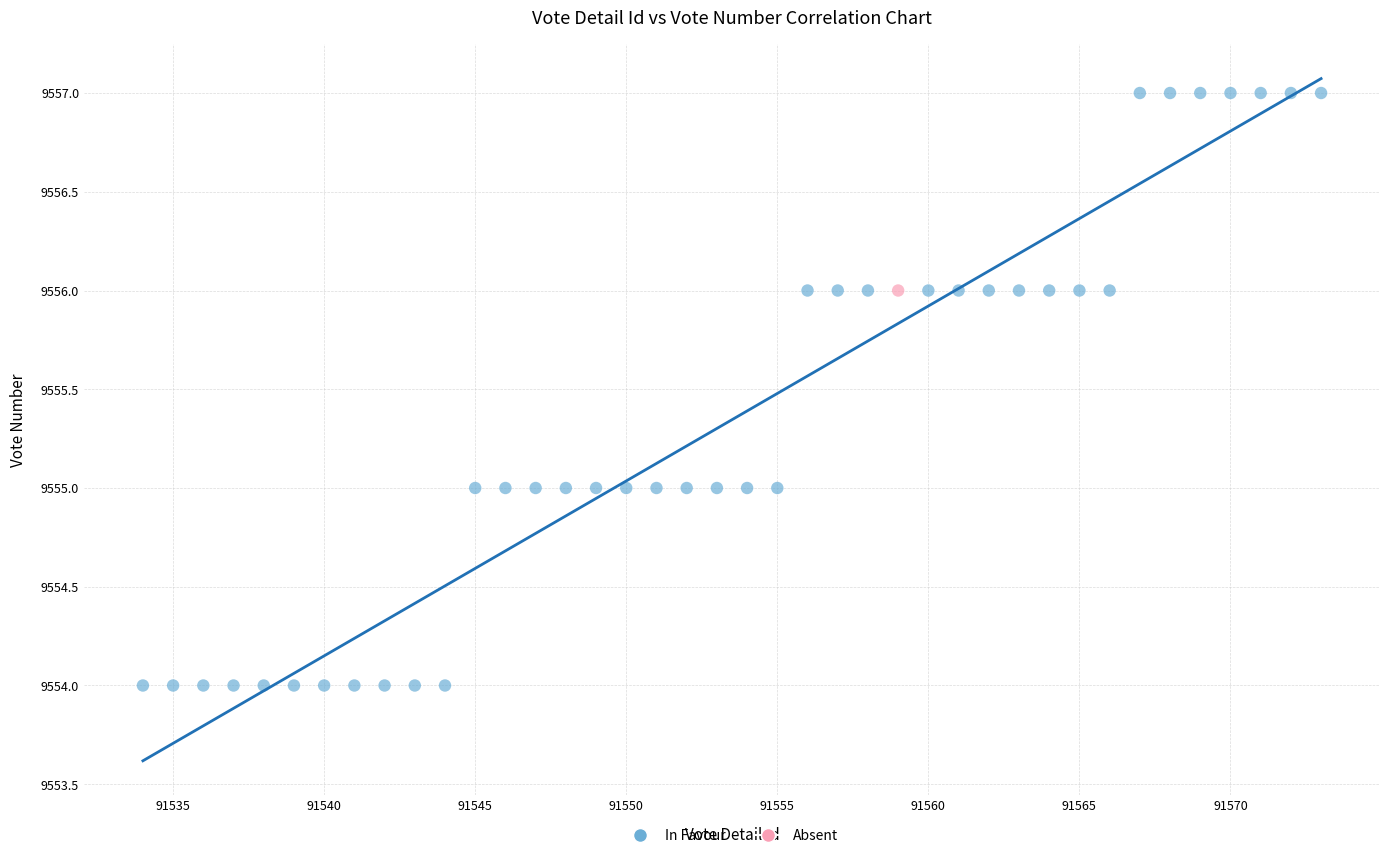

What are all the series names shown in the legend?

In Favour, Absent